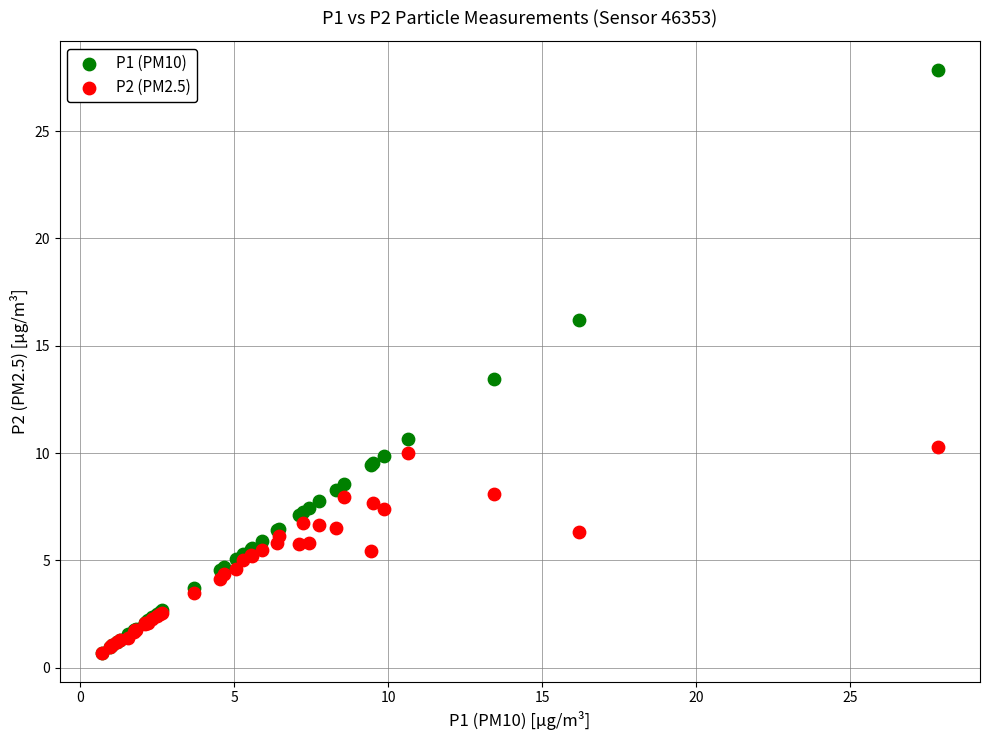

Which series has the largest Y range (max minus min)?

P1 (PM10)